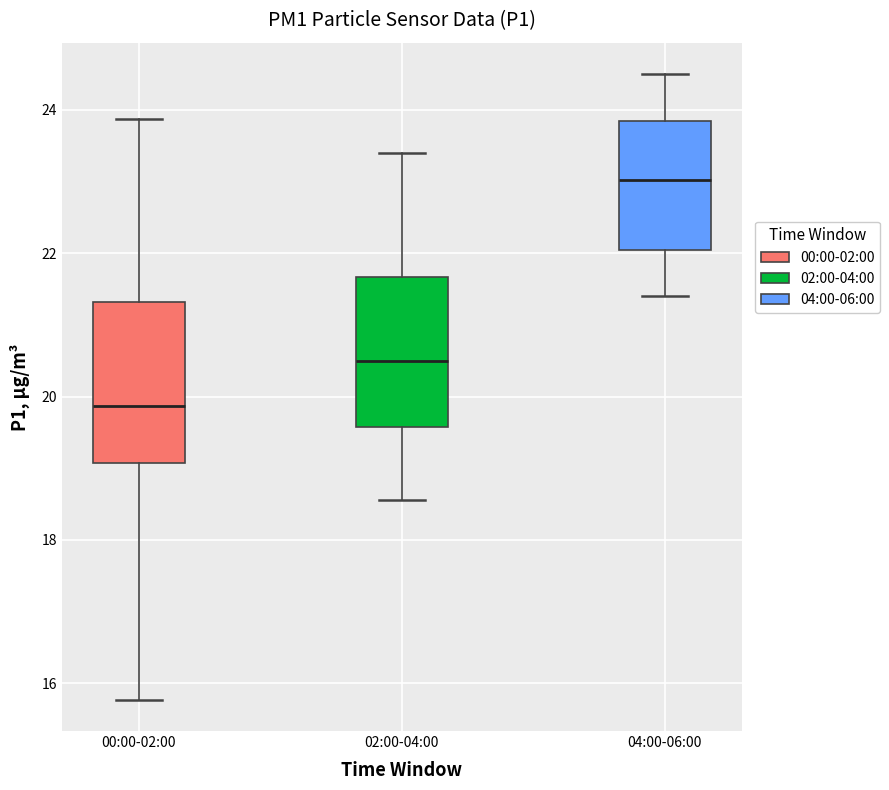

Where is the lower edge of the box for 00:00-02:00 on the y-axis? The values are not printed on the chart, so give them approximately, as read against the axis.

19.0